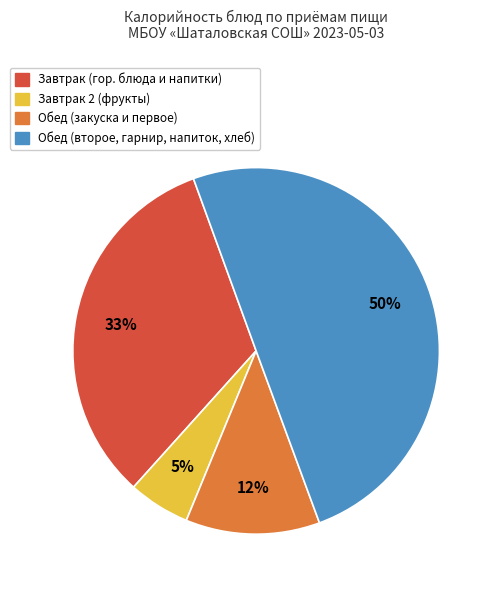

To the nearest percent, what is the average slice percentage?

25%